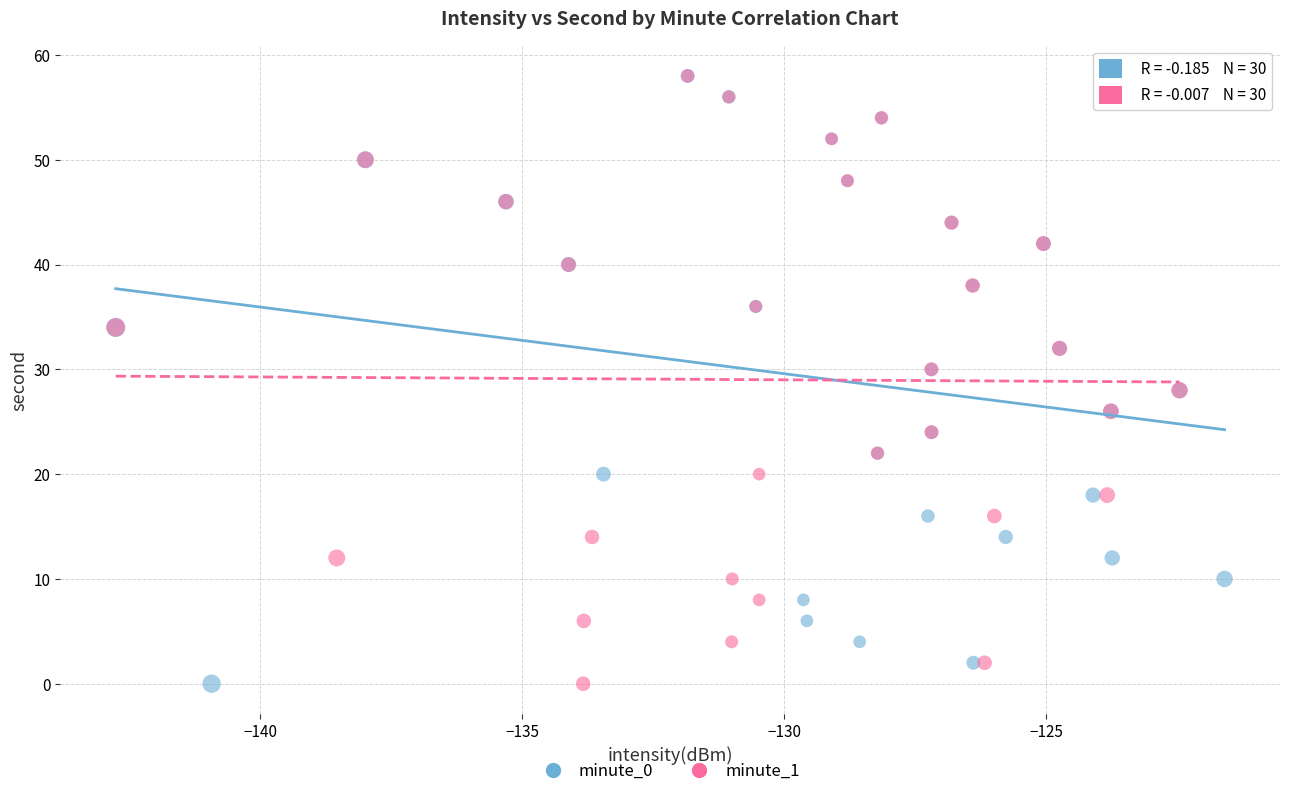

What are all the series names shown in the legend?

minute_0, minute_1